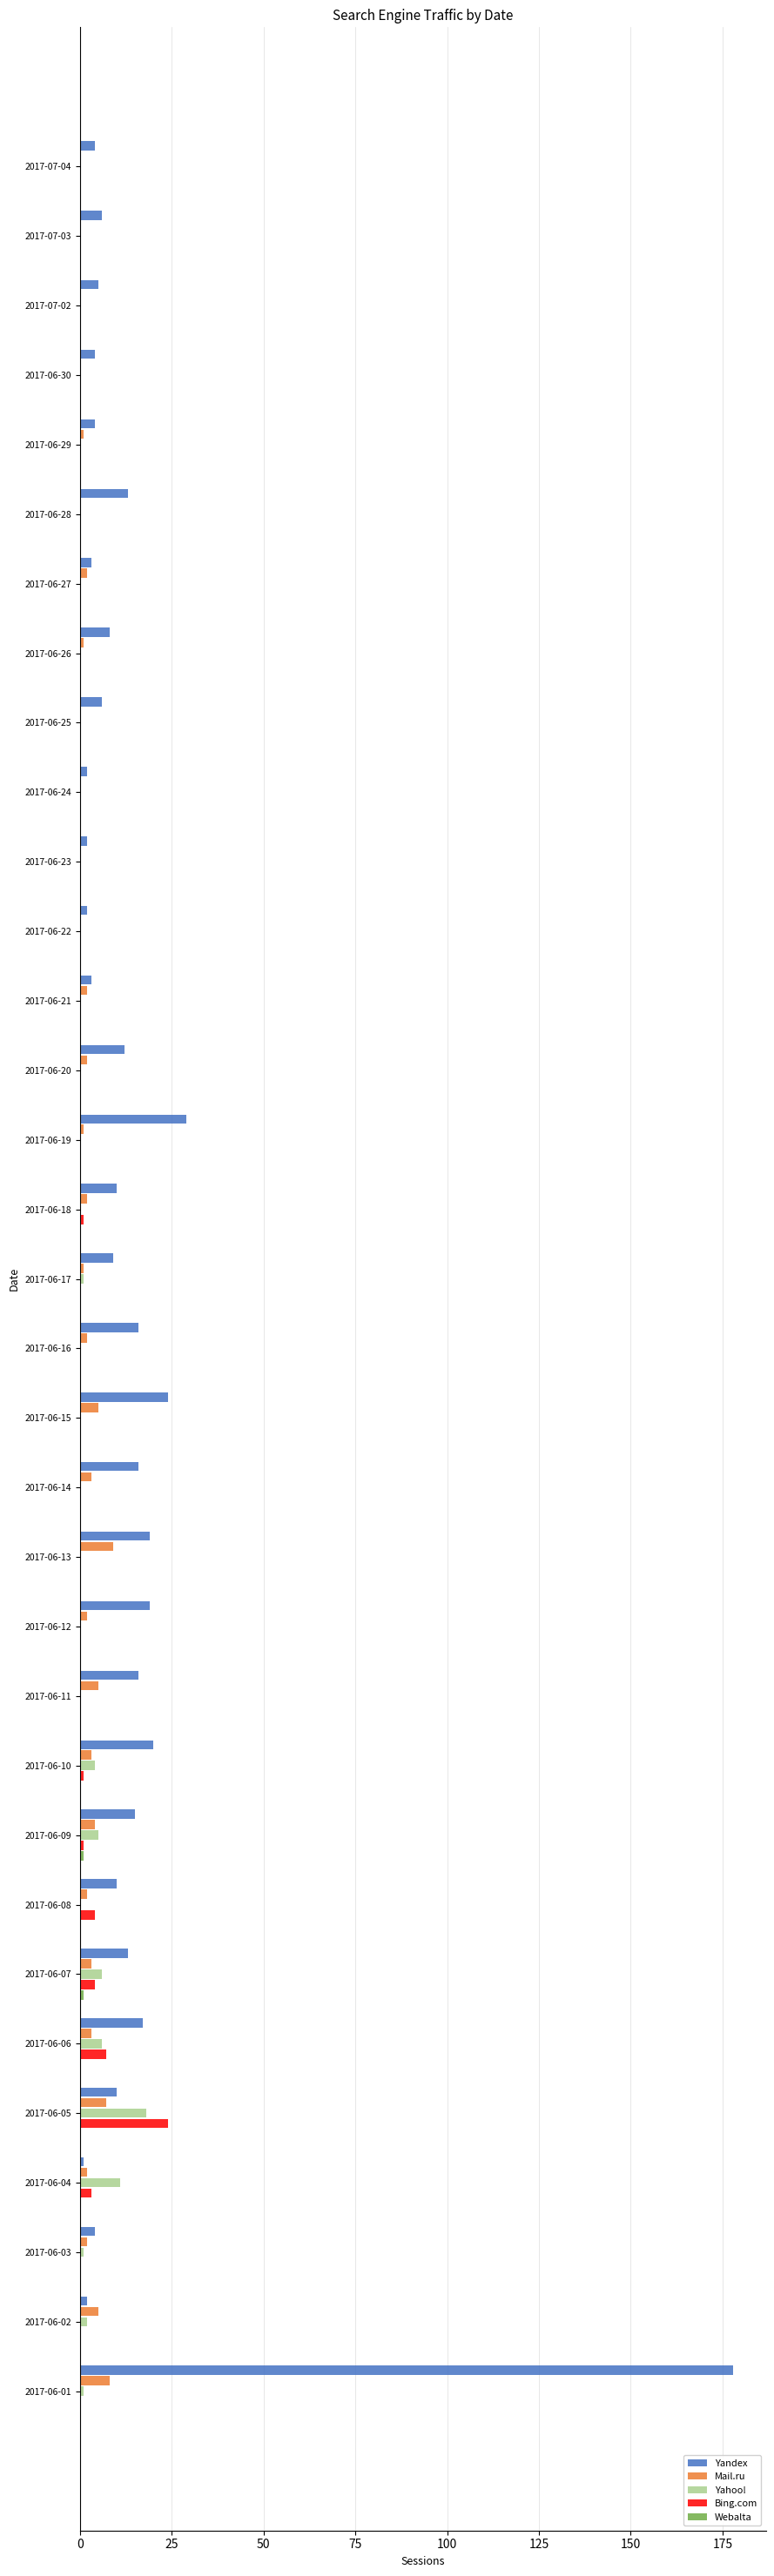

The Yahoo! series shows 7 at 2017-06-22. True or false?

False